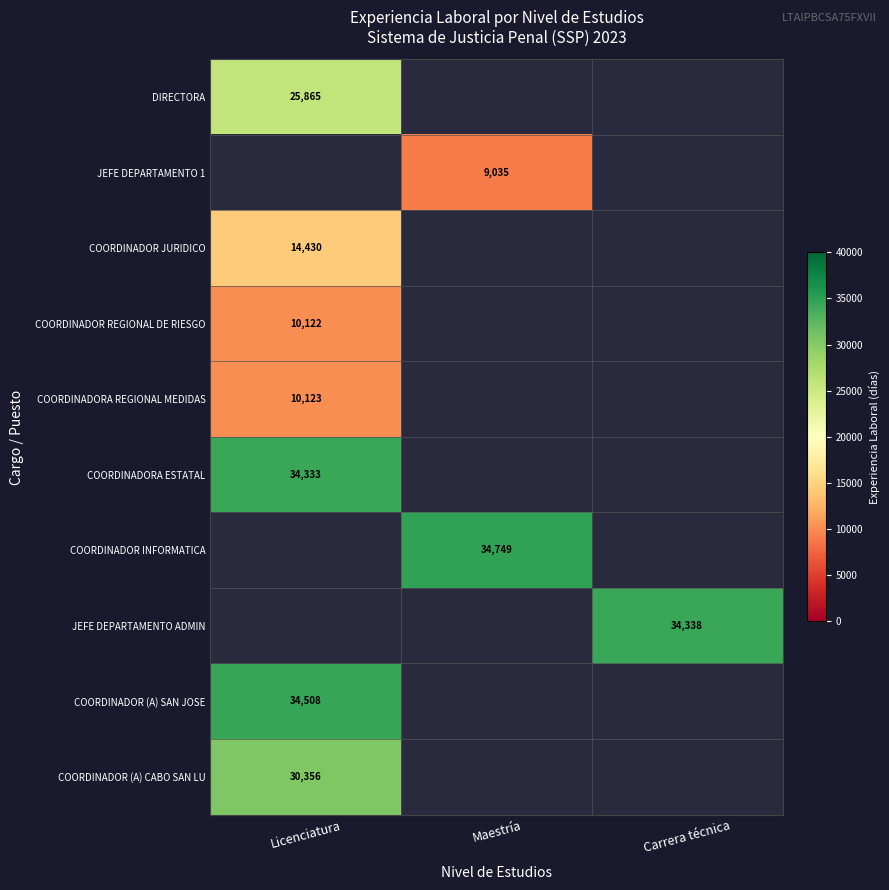

How many data points does each series have?

3